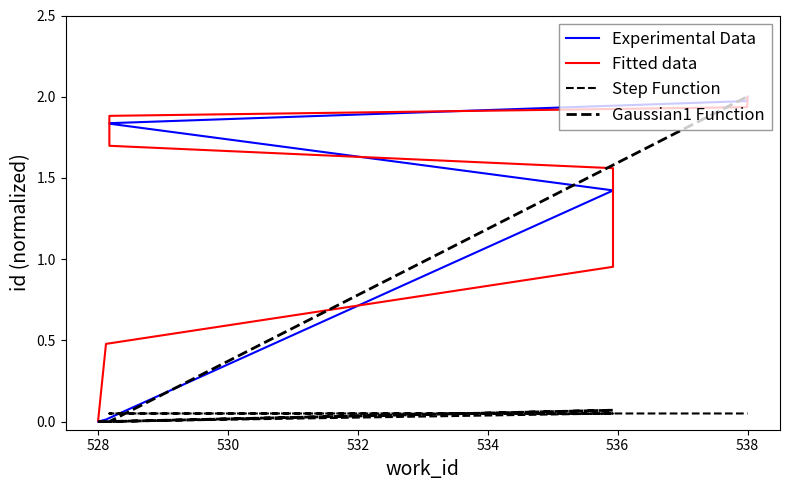

Read the Step Function value at 534.

0.1